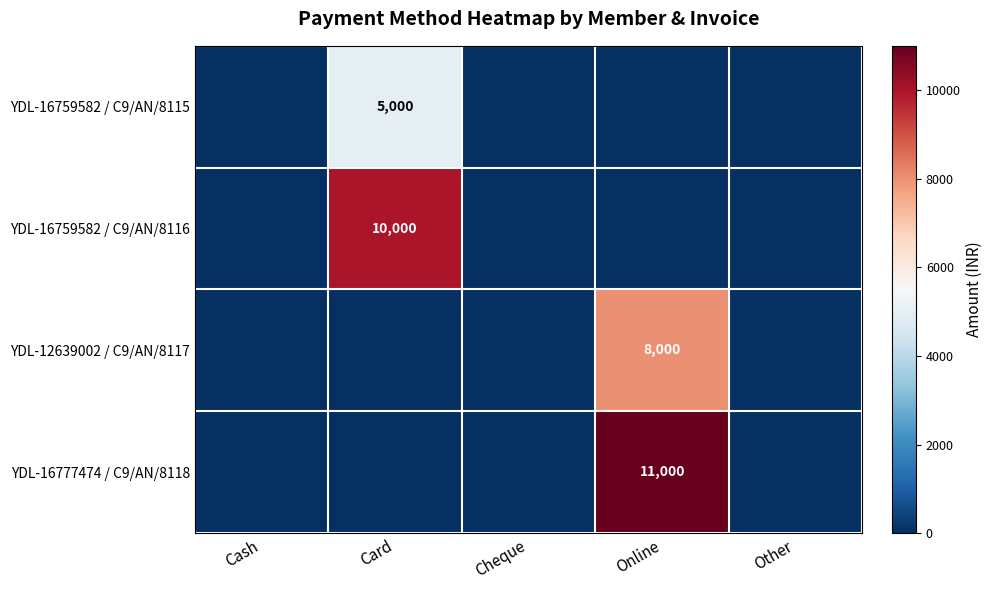

The value of YDL-16759582 / C9/AN/8115 at Card is 7696. True or false?

False